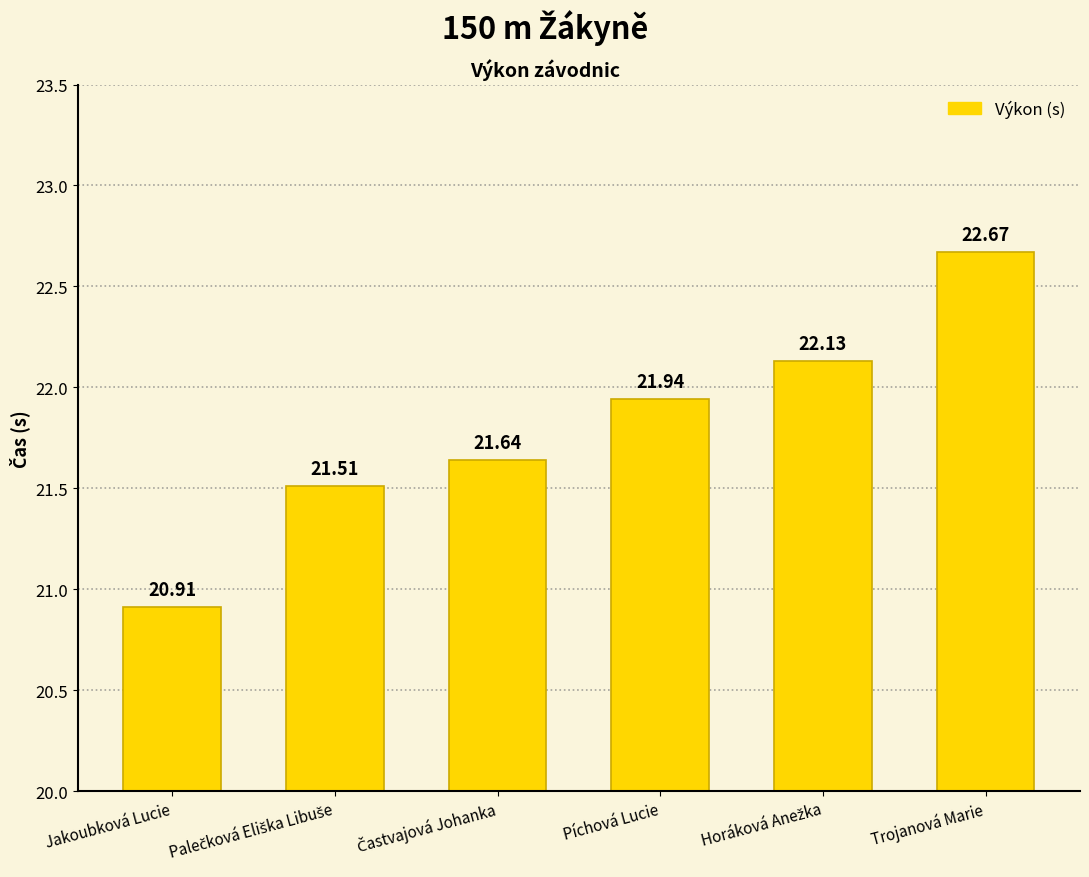

Which category has the lowest value across all series?

Jakoubková Lucie